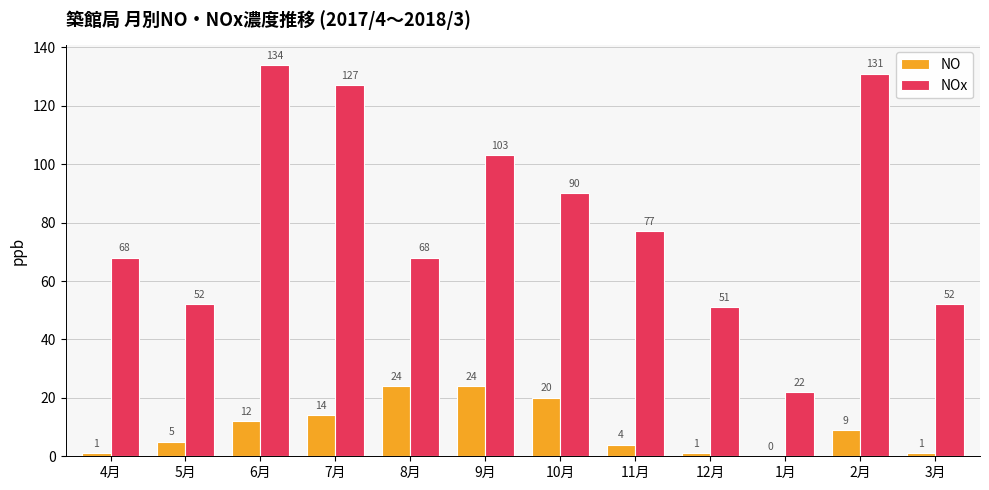

Is it true that NO equals 0 at 1月?

True